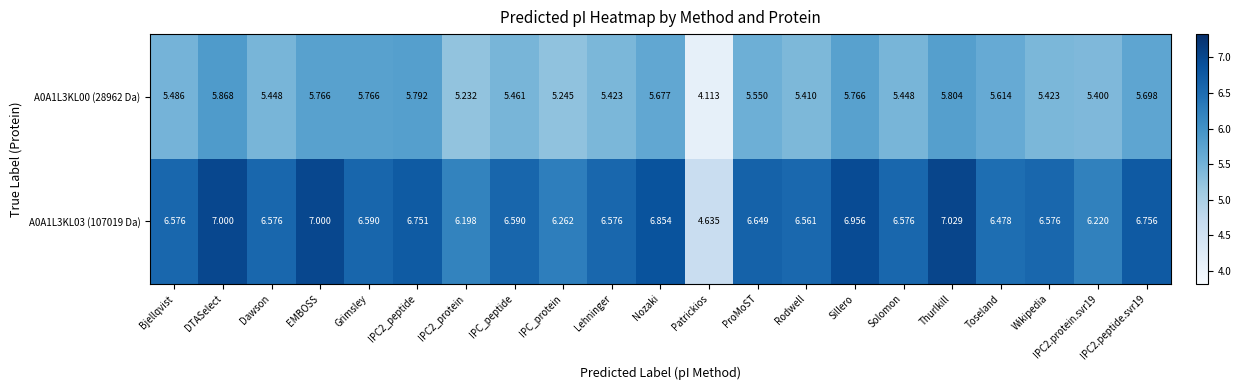

List the series in order of their peak value, lowest first.

A0A1L3KL00 (28962 Da), A0A1L3KL03 (107019 Da)